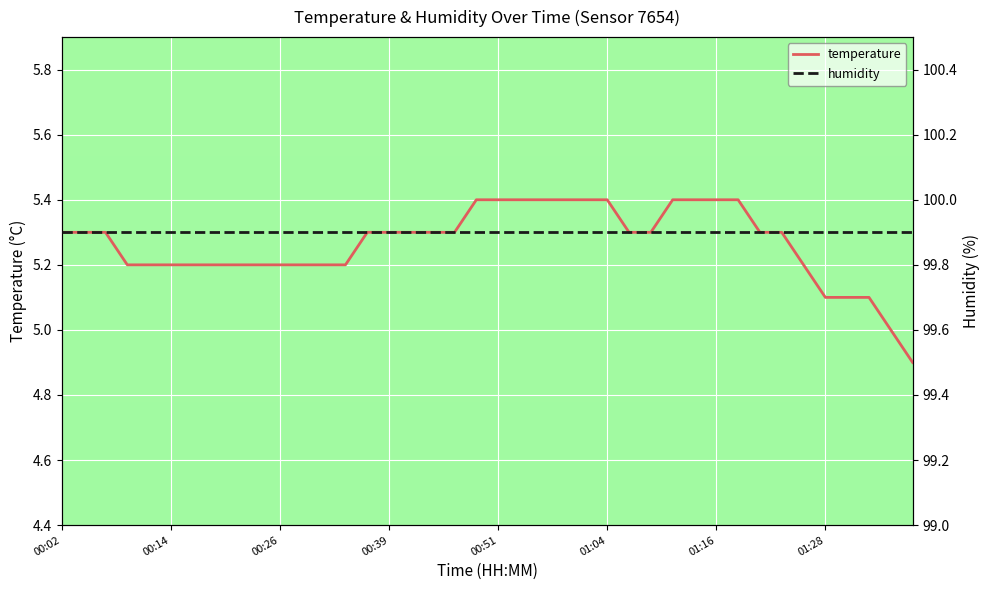

True or false: temperature has more than 2 points higher than both neighbors.

False